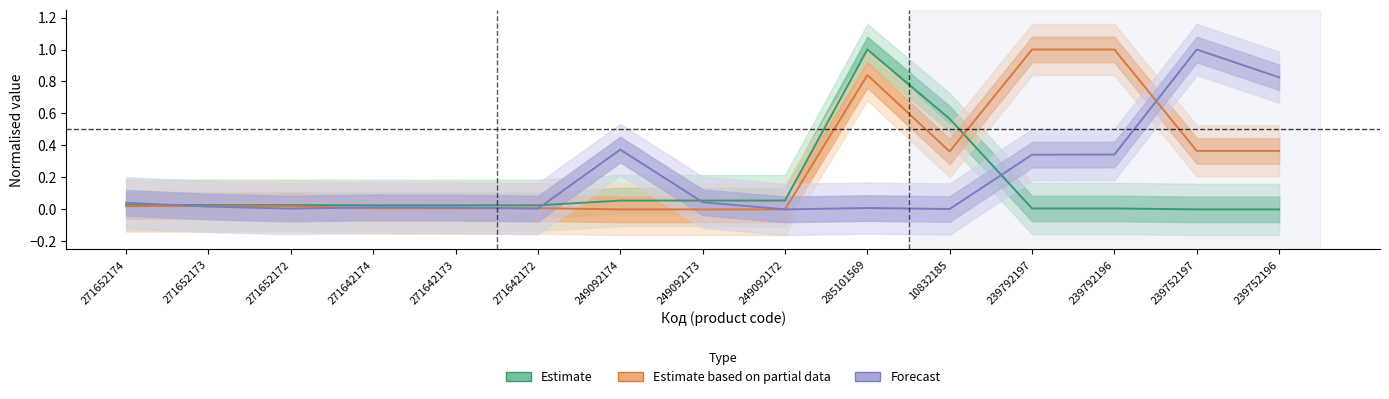

Reading left to right, transcribe all the data shown in this chart.

Estimate: 271652174=0.0	271652173=0.0	271652172=0.0	271642174=0.0	271642173=0.0	271642172=0.0	249092174=0.1	249092173=0.1	249092172=0.1	285101569=1.0	10832185=0.6	239792197=0.0	239792196=0.0	239752197=0.0	239752196=0.0
Estimate based on partial data: 271652174=0.0	271652173=0.0	271652172=0.0	271642174=0.0	271642173=0.0	271642172=0.0	249092174=0.0	249092173=0.0	249092172=0.0	285101569=0.8	10832185=0.4	239792197=1.0	239792196=1.0	239752197=0.4	239752196=0.4
Forecast: 271652174=0.0	271652173=0.0	271652172=0.0	271642174=0.0	271642173=0.0	271642172=0.0	249092174=0.4	249092173=0.0	249092172=0.0	285101569=0.0	10832185=0.0	239792197=0.3	239792196=0.3	239752197=1.0	239752196=0.8